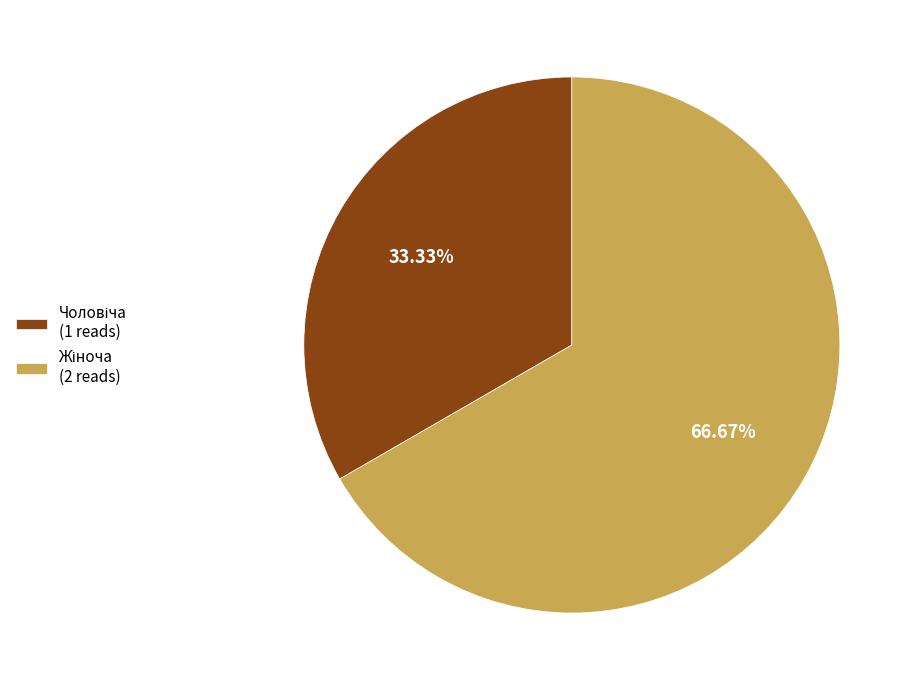

Is there any slice that represents more than half of the pie?

Yes